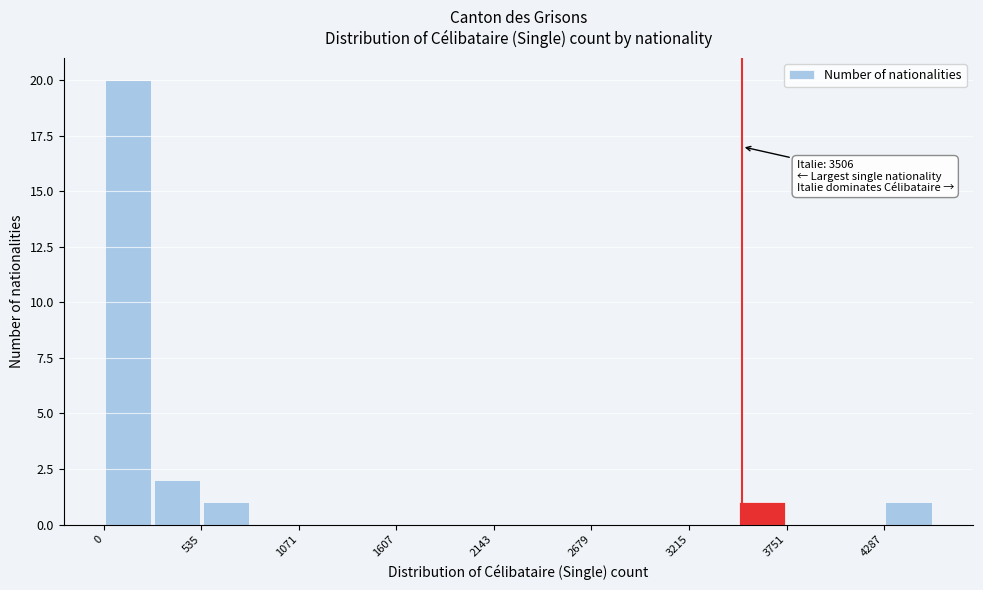

Around what value on the x-axis is the tallest bar? Give the approximate position of its centre, as read against the axis.

100